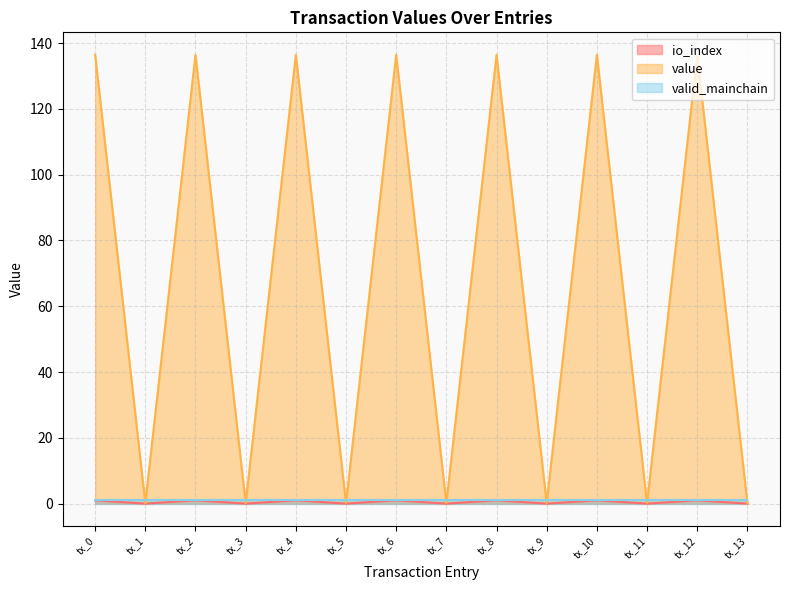

What is the difference between the maximum and minimum values in the io_index series?

1.0